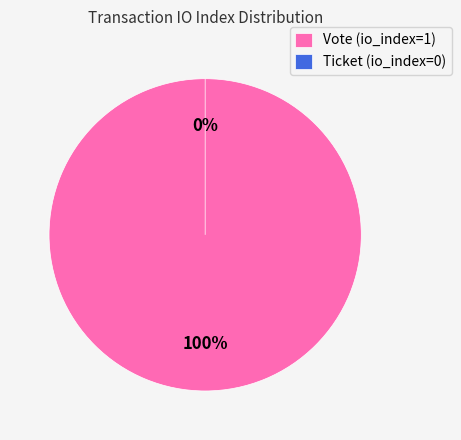

Which category has the biggest portion of the pie?

Vote (io_index=1)